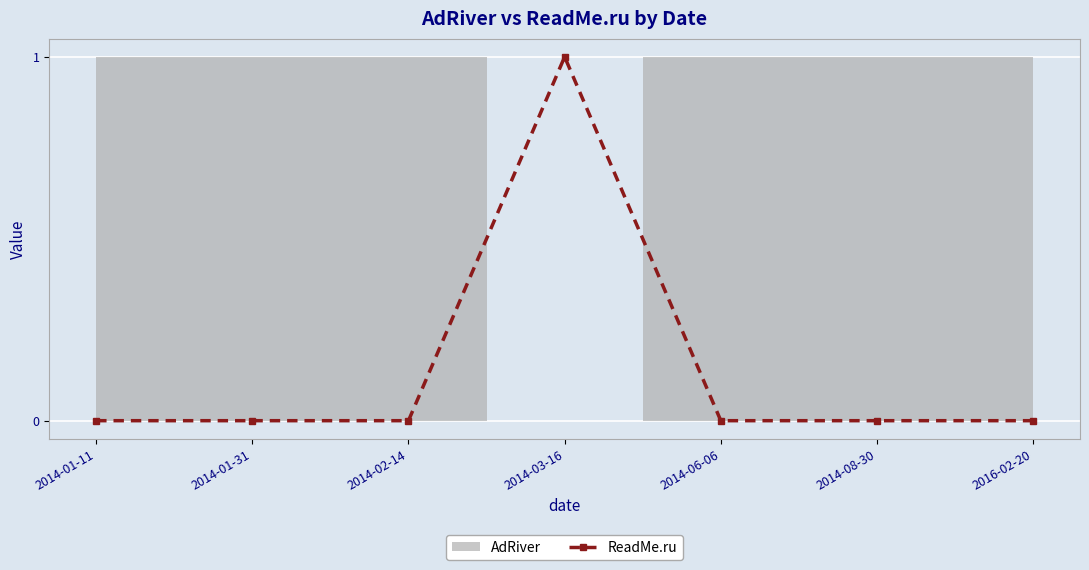

At which category does the chart reach its minimum across all series?

2014-01-11